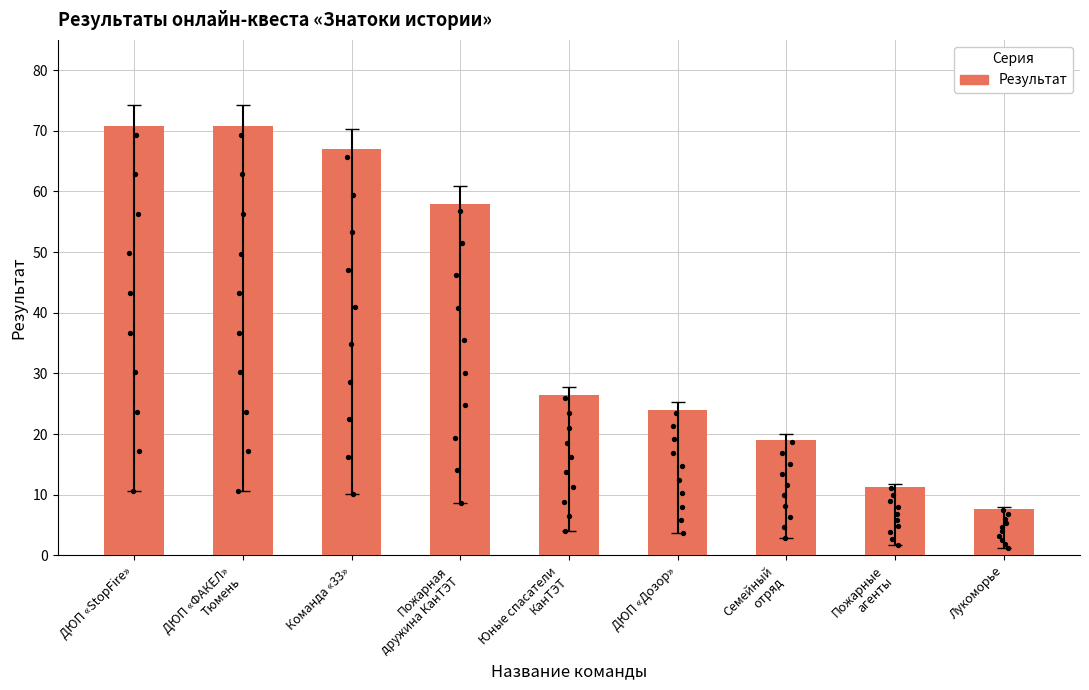

What is the change in value from ДЮП «StopFire» to ДЮП «Дозор»?

-46.8